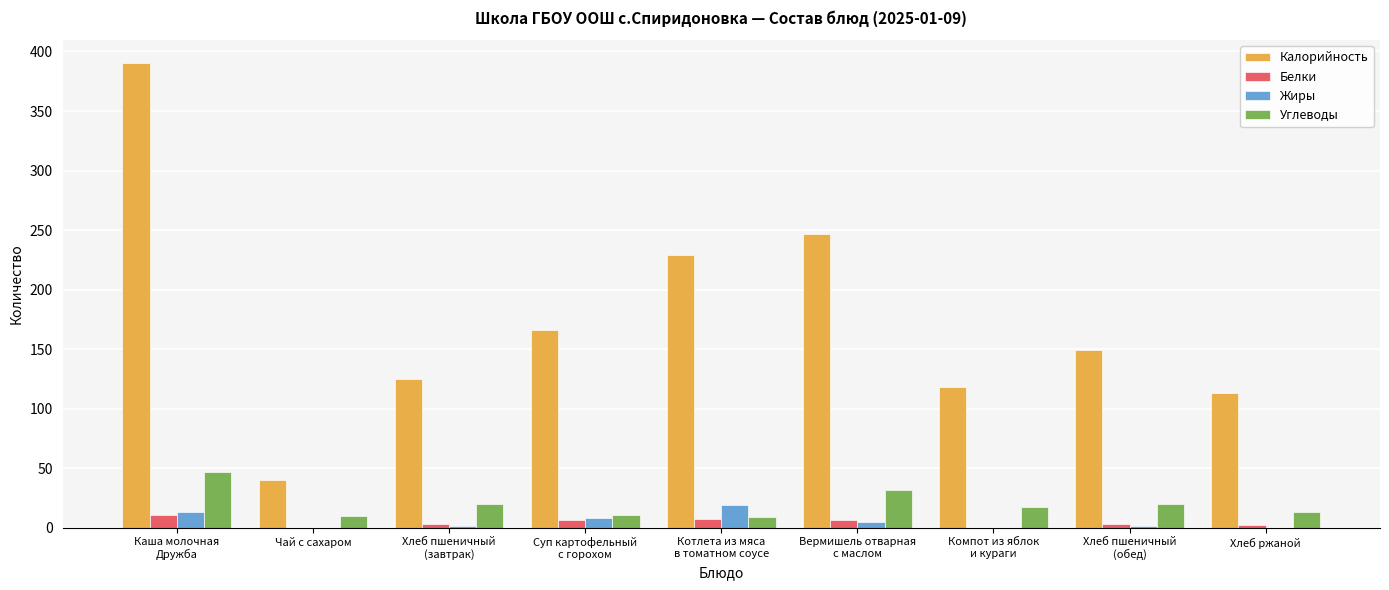

What is the total value across all series at Каша молочная
Дружба?

461